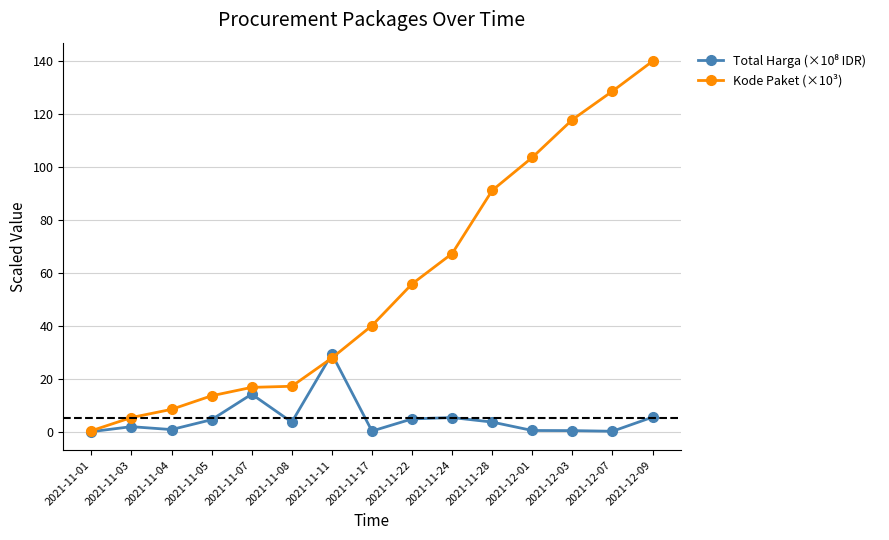

What is the value of the Kode Paket (×10³) point at the 5th from the left?

16.8